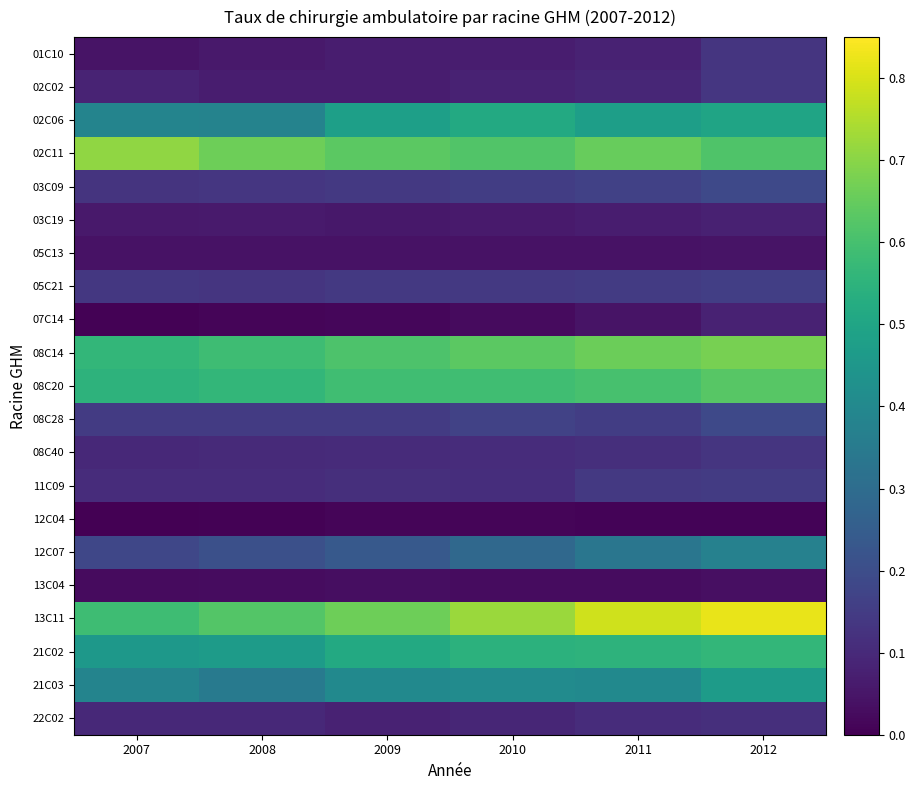

Reading right to left, transcribe all the data shown in this chart.

01C10: 2012=0.1	2011=0.1	2010=0.1	2009=0.1	2008=0.1	2007=0.0
02C02: 2012=0.1	2011=0.1	2010=0.1	2009=0.1	2008=0.1	2007=0.1
02C06: 2012=0.5	2011=0.5	2010=0.5	2009=0.5	2008=0.4	2007=0.4
02C11: 2012=0.6	2011=0.7	2010=0.6	2009=0.6	2008=0.7	2007=0.7
03C09: 2012=0.2	2011=0.2	2010=0.2	2009=0.1	2008=0.1	2007=0.1
03C19: 2012=0.1	2011=0.1	2010=0.1	2009=0.1	2008=0.1	2007=0.1
05C13: 2012=0.0	2011=0.0	2010=0.0	2009=0.0	2008=0.0	2007=0.0
05C21: 2012=0.2	2011=0.1	2010=0.1	2009=0.1	2008=0.1	2007=0.1
07C14: 2012=0.1	2011=0.0	2010=0.0	2009=0.0	2008=0.0	2007=0.0
08C14: 2012=0.7	2011=0.7	2010=0.6	2009=0.6	2008=0.6	2007=0.6
08C20: 2012=0.6	2011=0.6	2010=0.6	2009=0.6	2008=0.6	2007=0.5
08C28: 2012=0.2	2011=0.2	2010=0.2	2009=0.1	2008=0.1	2007=0.1
08C40: 2012=0.1	2011=0.1	2010=0.1	2009=0.1	2008=0.1	2007=0.1
11C09: 2012=0.1	2011=0.1	2010=0.1	2009=0.1	2008=0.1	2007=0.1
12C04: 2012=0.0	2011=0.0	2010=0.0	2009=0.0	2008=0.0	2007=0.0
12C07: 2012=0.4	2011=0.3	2010=0.3	2009=0.2	2008=0.2	2007=0.2
13C04: 2012=0.0	2011=0.0	2010=0.0	2009=0.0	2008=0.0	2007=0.0
13C11: 2012=0.8	2011=0.8	2010=0.7	2009=0.7	2008=0.6	2007=0.6
21C02: 2012=0.6	2011=0.6	2010=0.5	2009=0.5	2008=0.5	2007=0.5
21C03: 2012=0.5	2011=0.4	2010=0.4	2009=0.4	2008=0.4	2007=0.4
22C02: 2012=0.1	2011=0.1	2010=0.1	2009=0.1	2008=0.1	2007=0.1